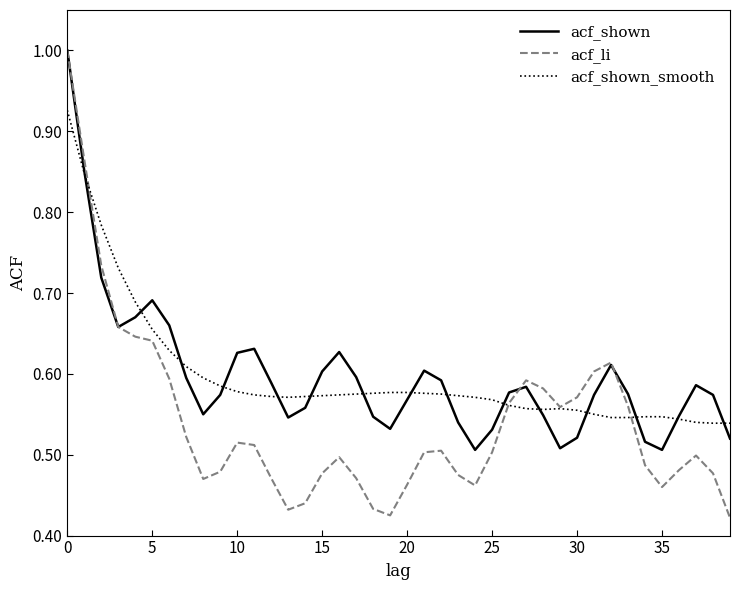

Count the acf_li values in the range 0 to 1.

40